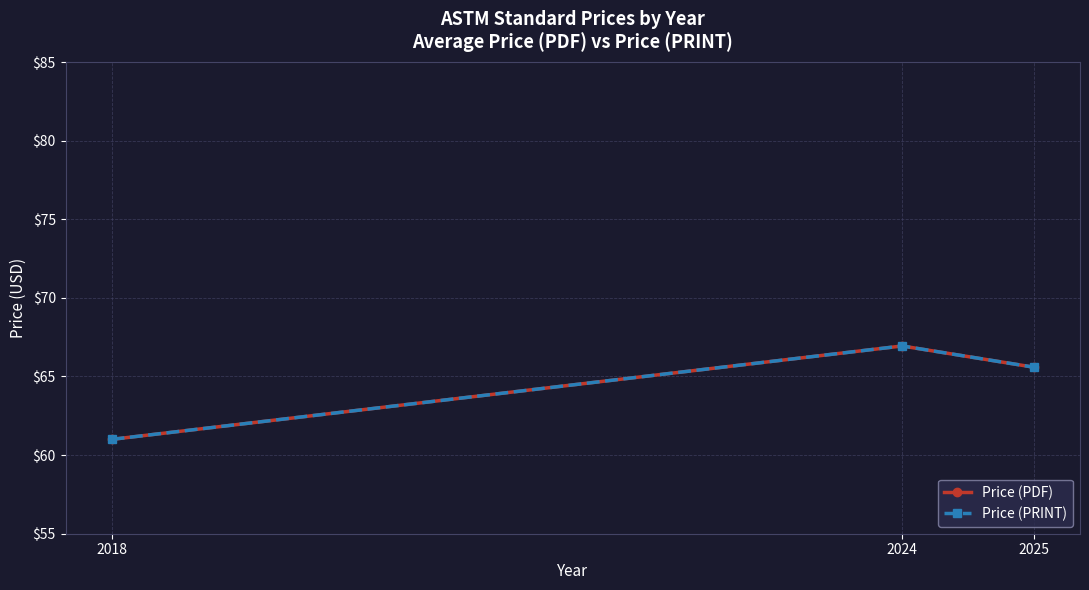

Does the chart have visible grid lines?

Yes